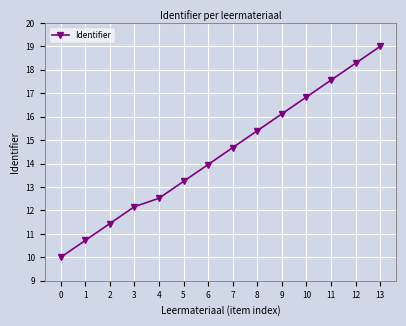

What is the value of the 12th point from the left?

17.6